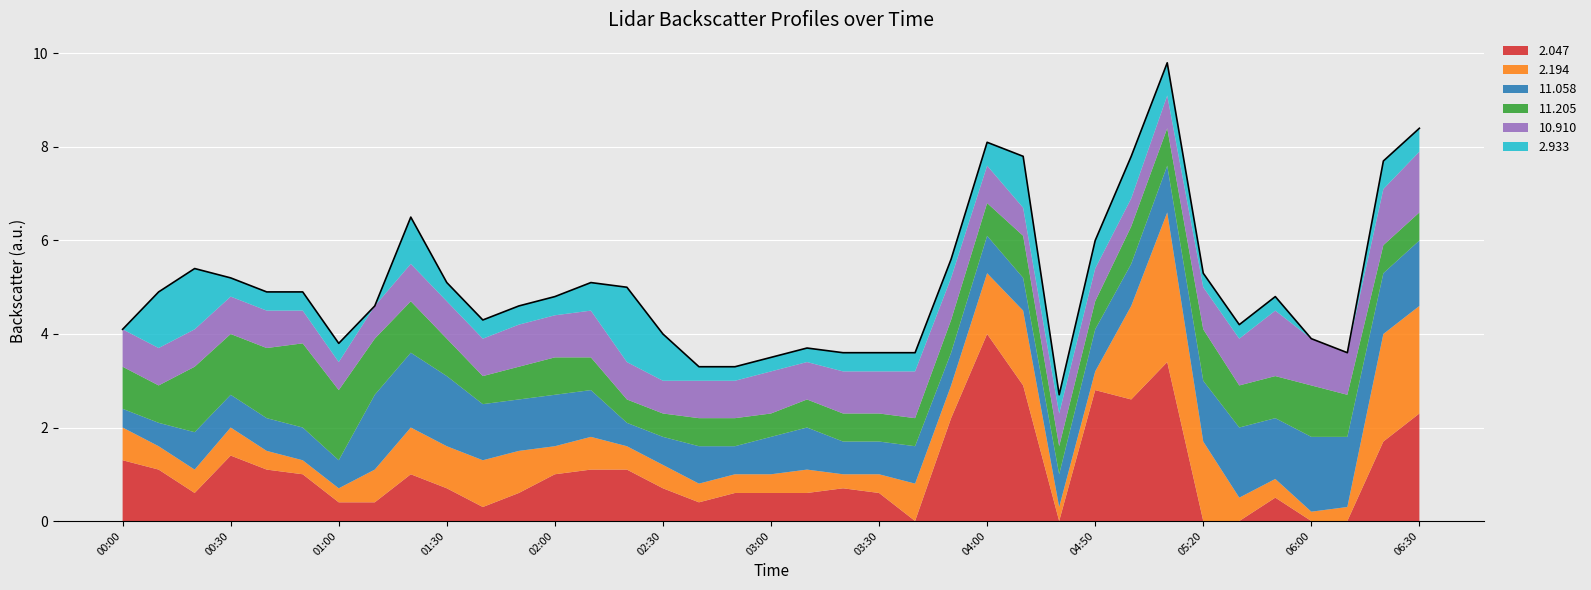

What is the highest value of the 11.058 series?

1.6